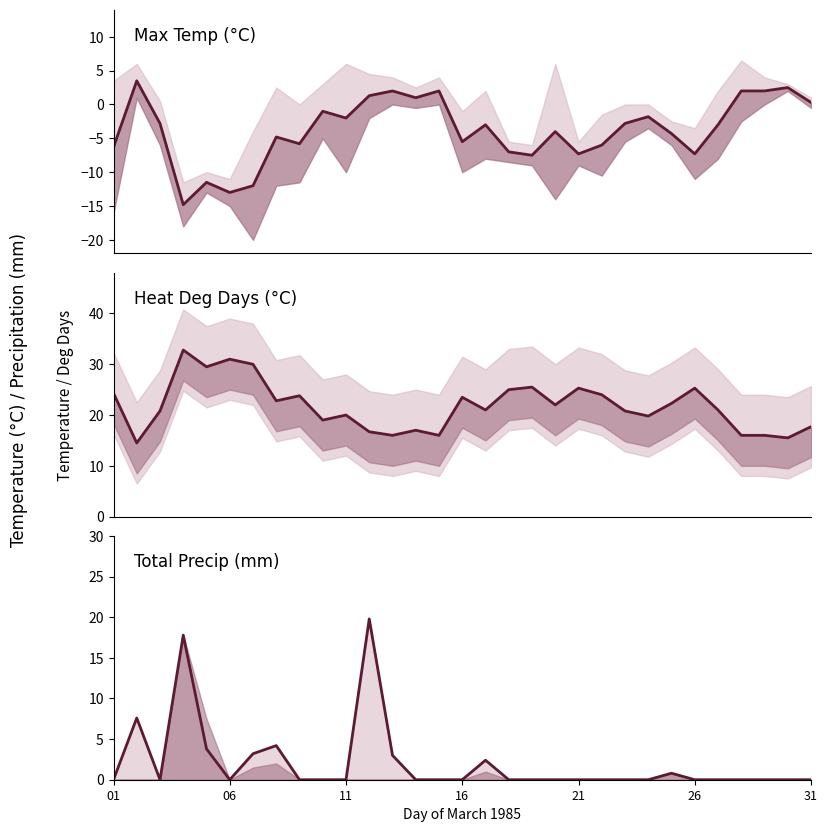

What is the average value of the Heat Deg Days (C) series?

21.8